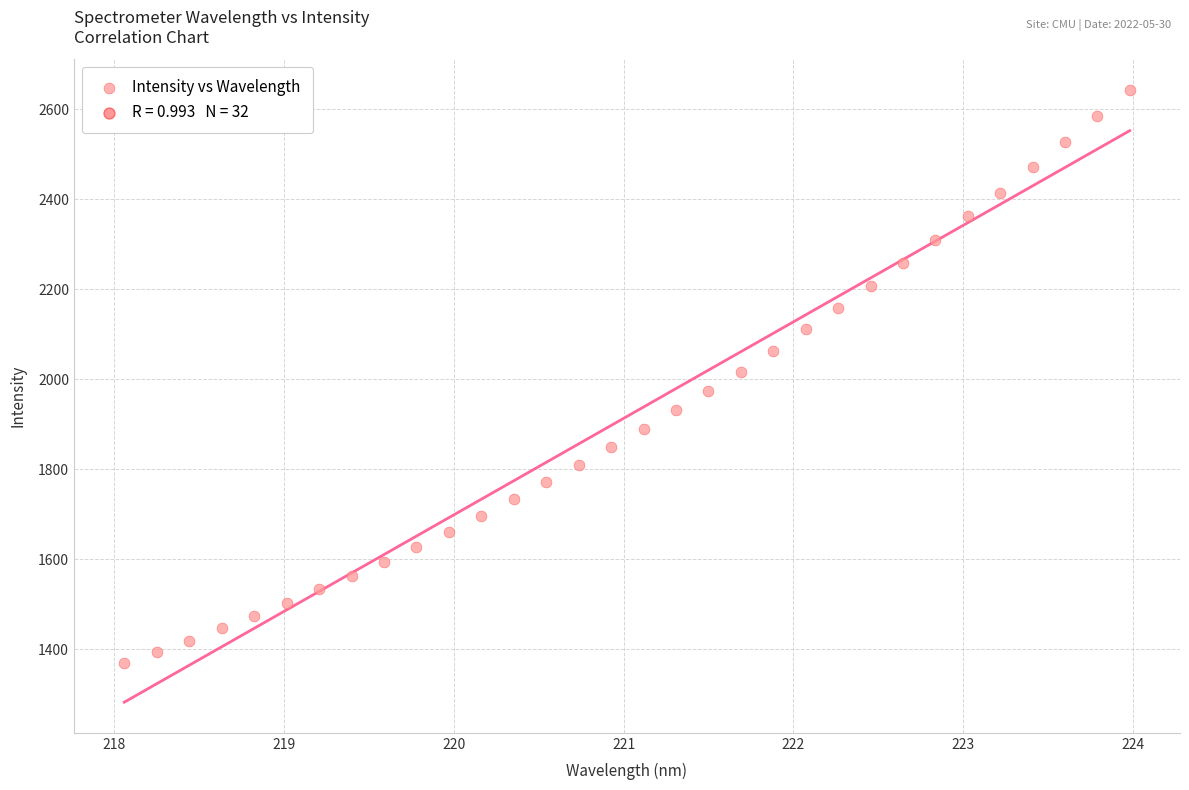

What is the range of X values (max minus min)?

5.9